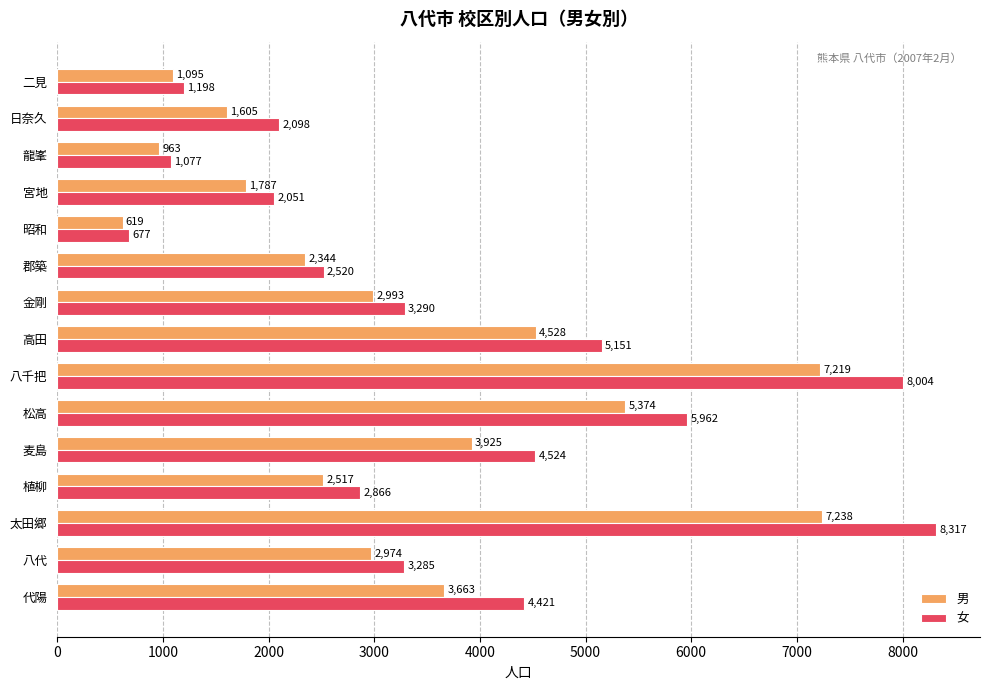

At 日奈久, list the series in order from largest to smallest.

女, 男